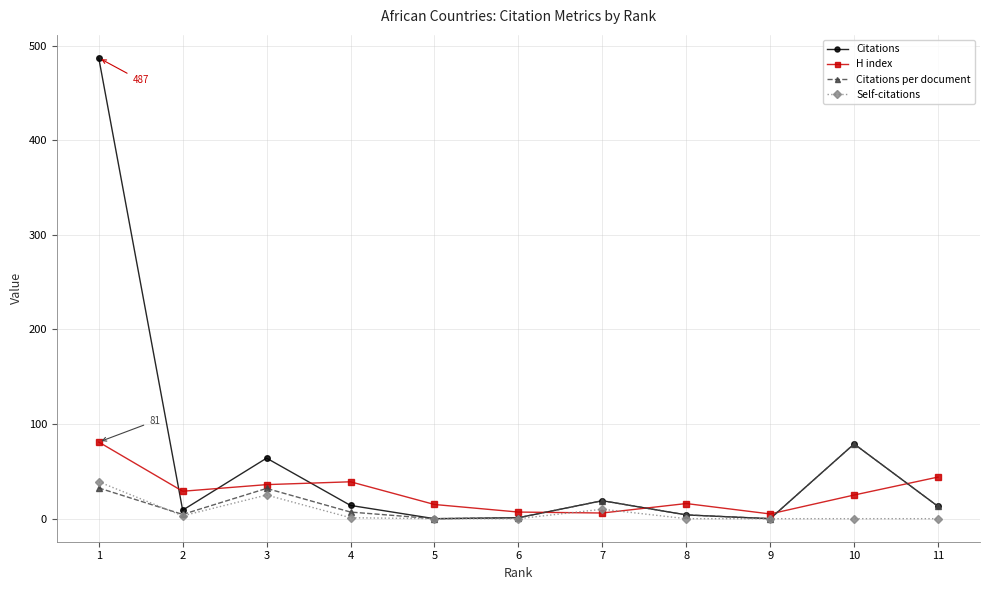

What is the value of the Citations per document point at the 1st from the left?

32.5